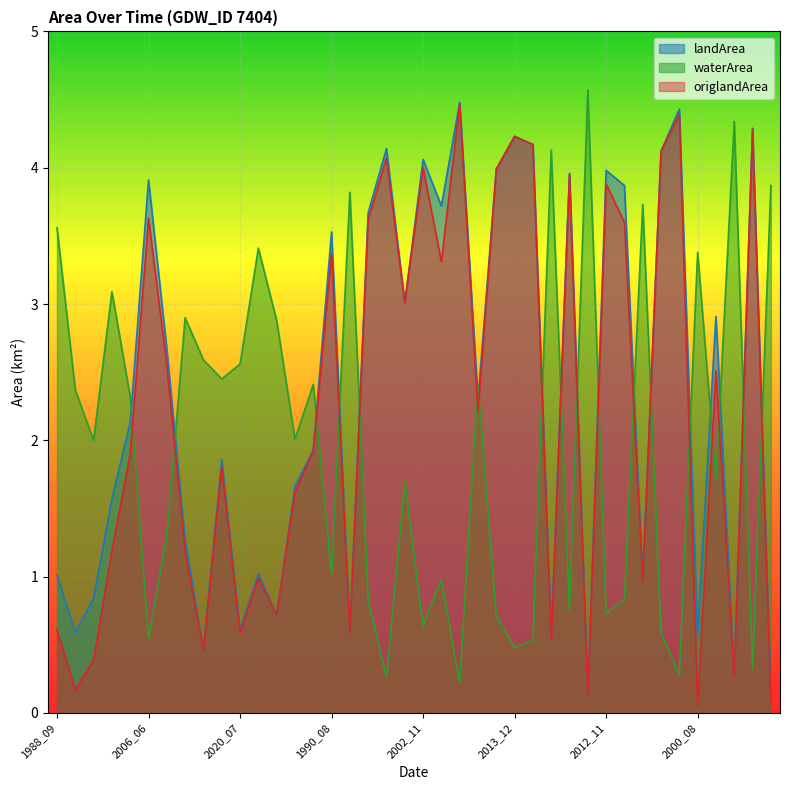

What is the greatest value displayed?

4.6